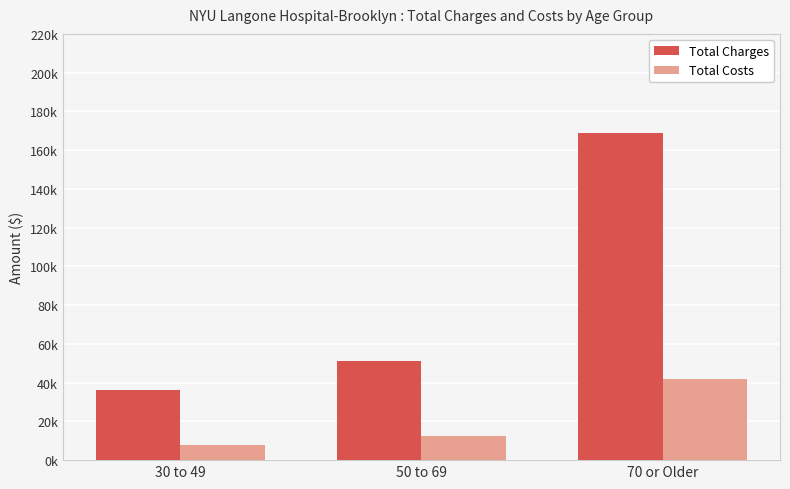

What value does the Total Charges series have at 50 to 69?

51026.1